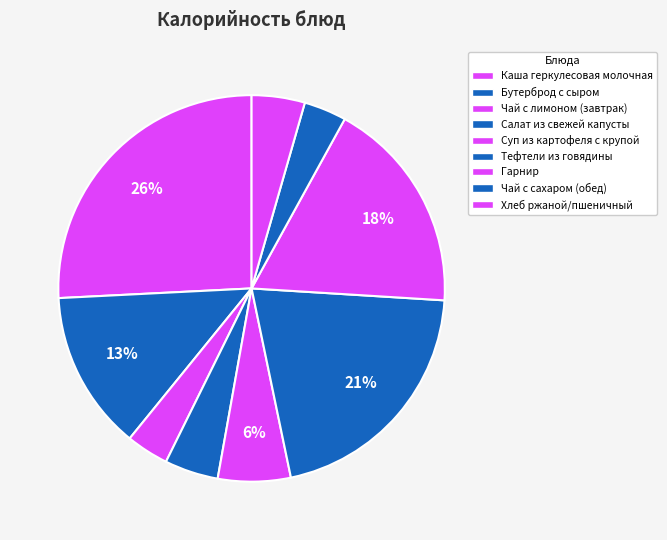

Does Хлеб ржаной/пшеничный represent more than half of the total?

No